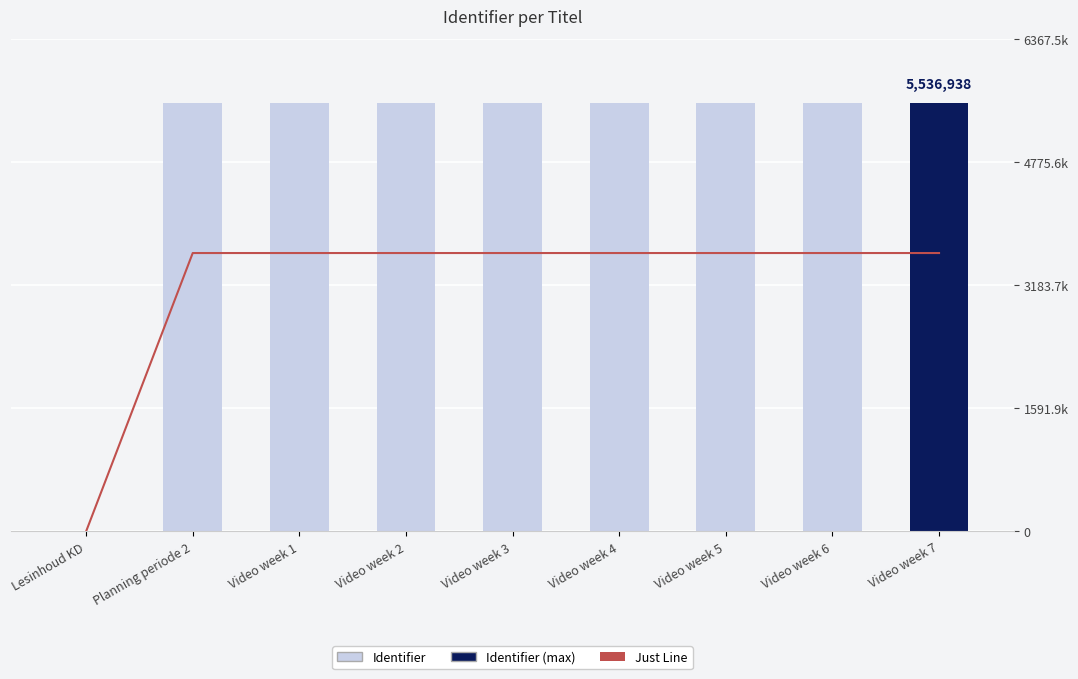

What is the total value across all series at Video week 5?

9135934.5